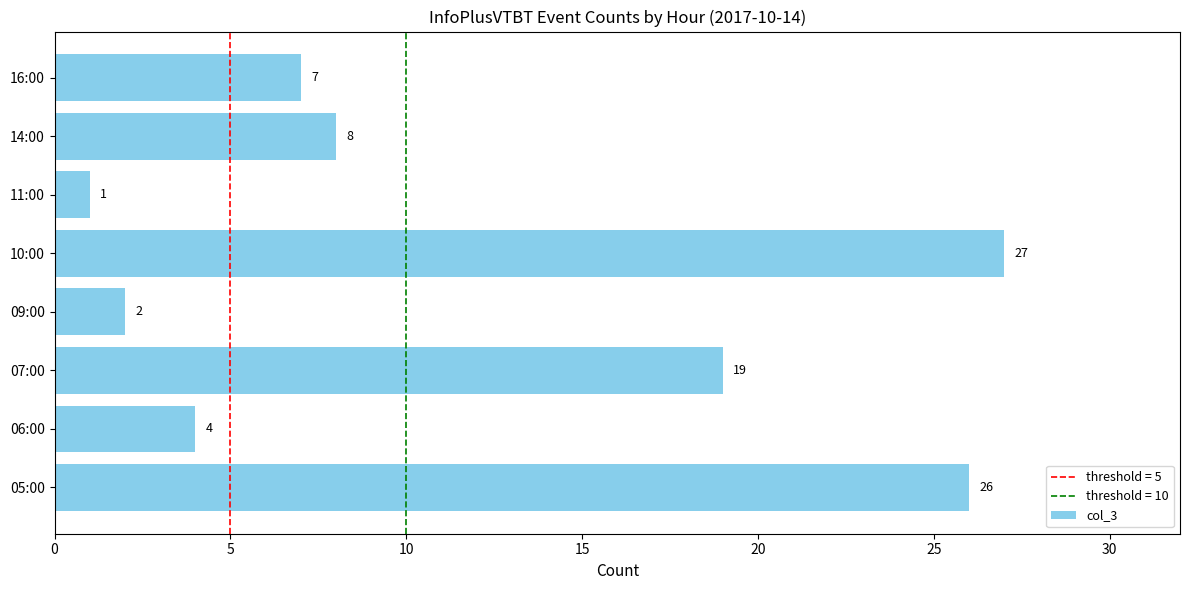

At which category does the chart reach its peak across all series?

10:00